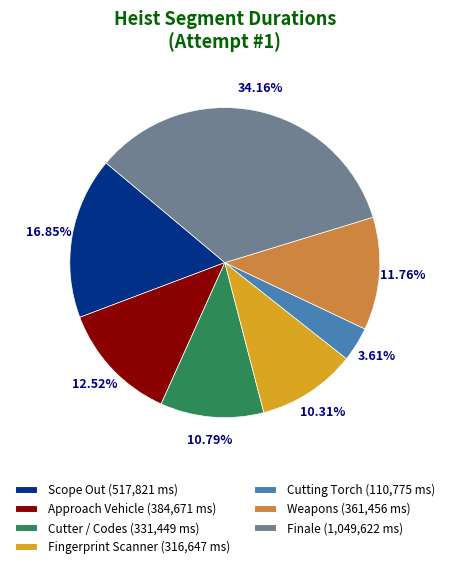

The Scope Out slice represents 29% of the pie. True or false?

False